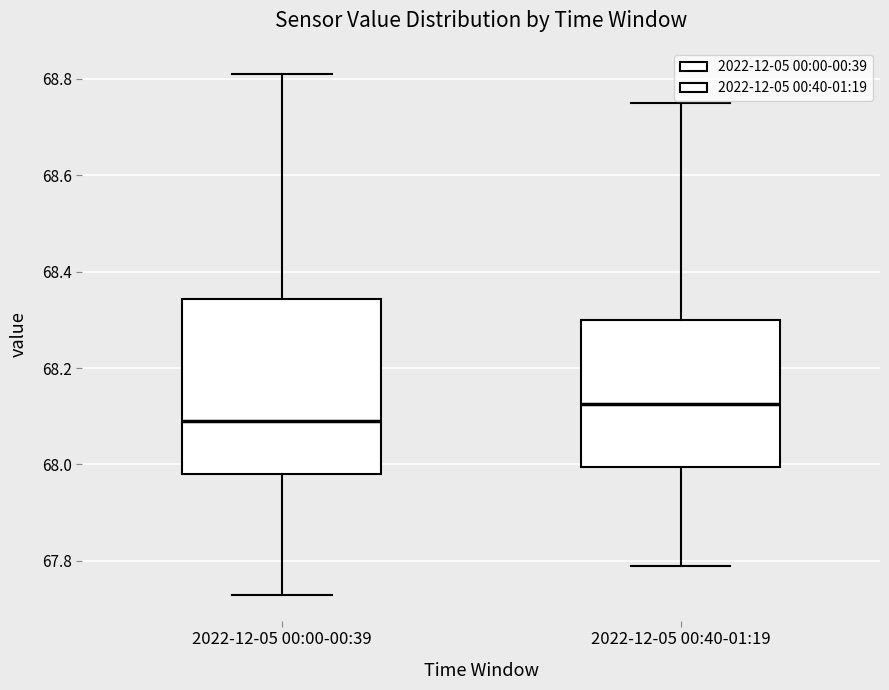

Where is the lower edge of the box for 2022-12-05 00:40-01:19 on the y-axis? The values are not printed on the chart, so give them approximately, as read against the axis.

68.00